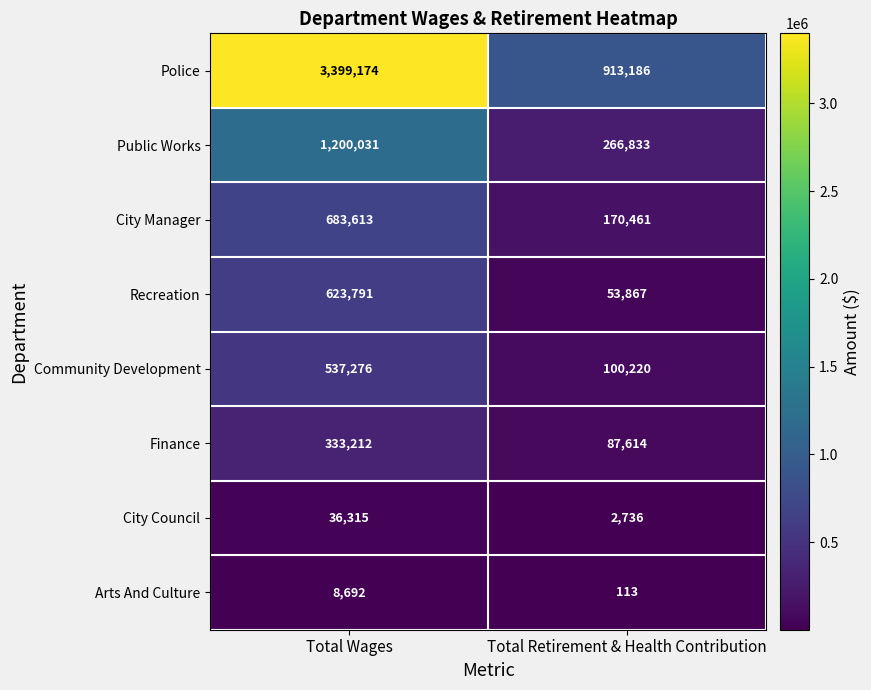

The value of Community Development at Total Retirement & Health Contribution is 131857. True or false?

False